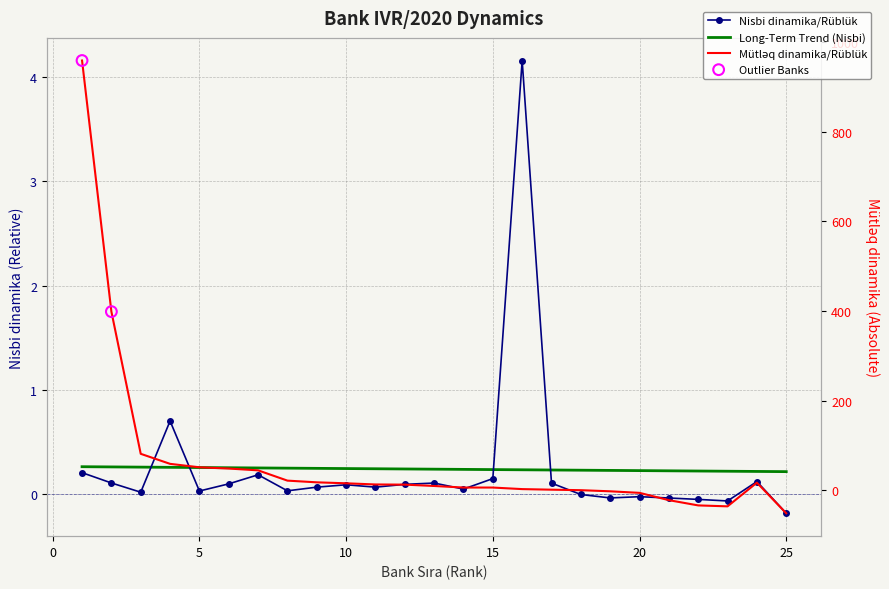

Which series has the largest total across all categories?

Mütləq dinamika/Rüblük